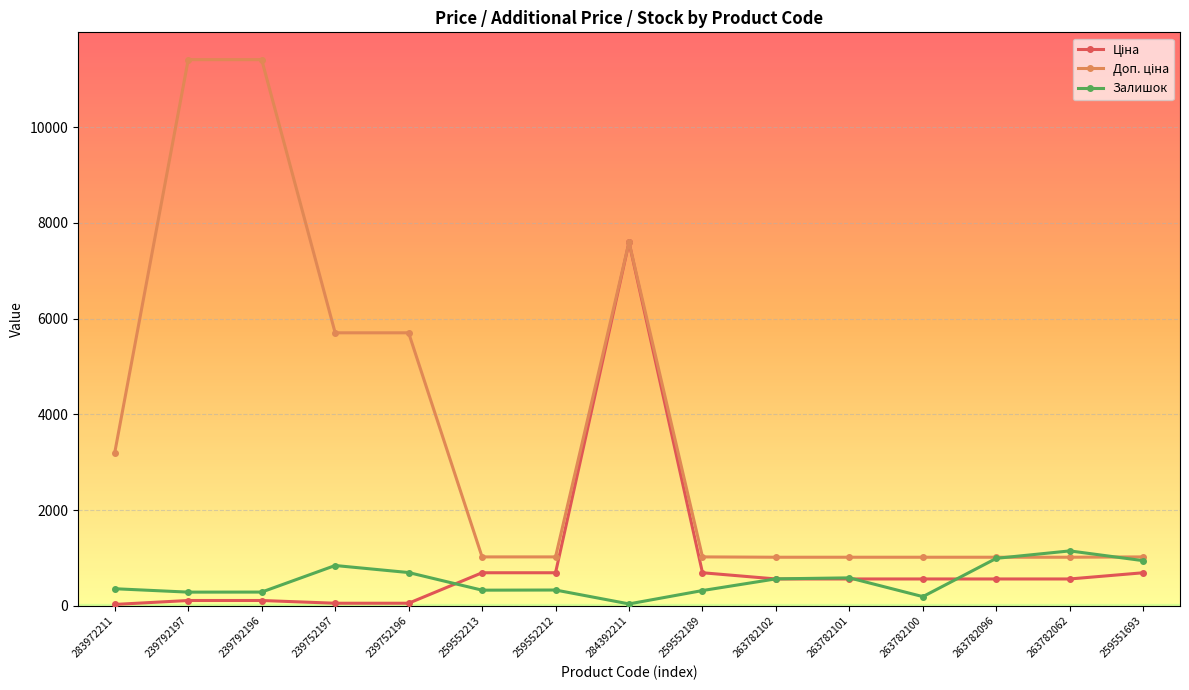

What is the value of the Залишок point at the 5th from the left?

698.0